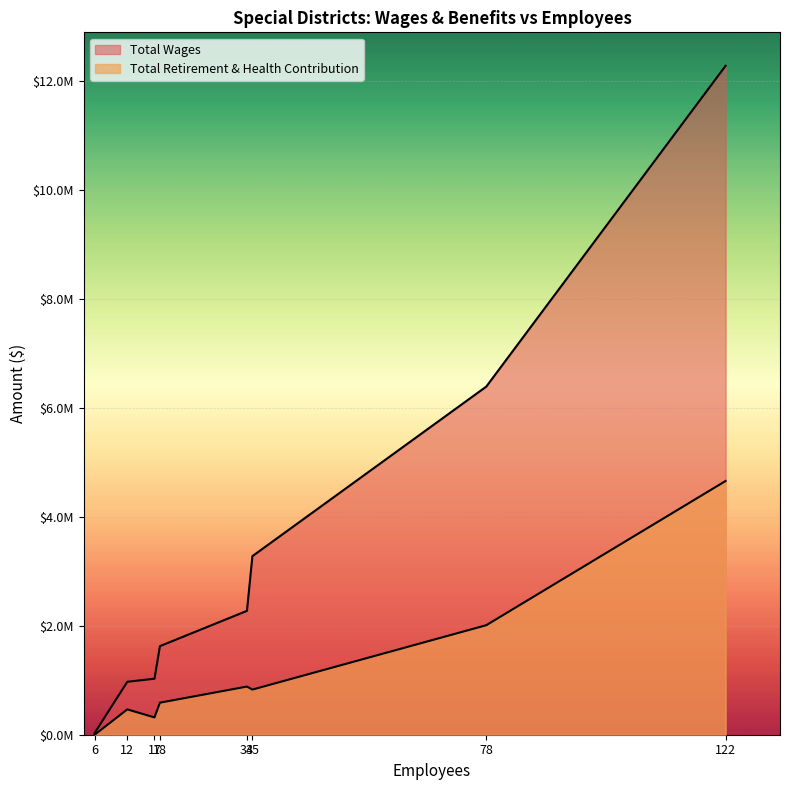

How many values in the Total Retirement & Health Contribution series exceed 828487?

3